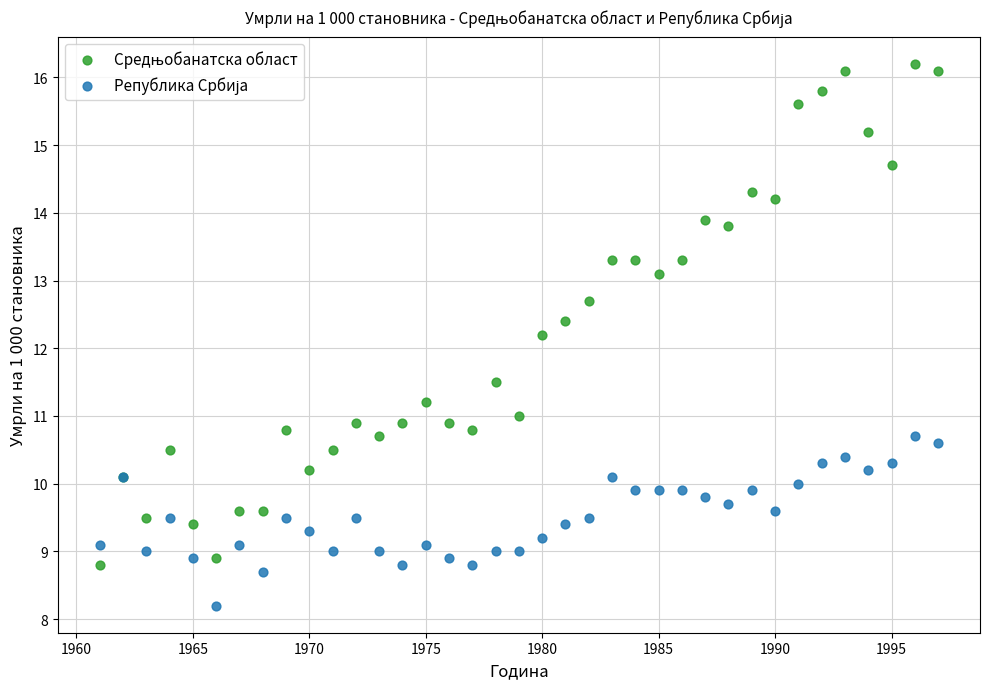

What is the X range (max minus min) for the scatter plot?

36.0